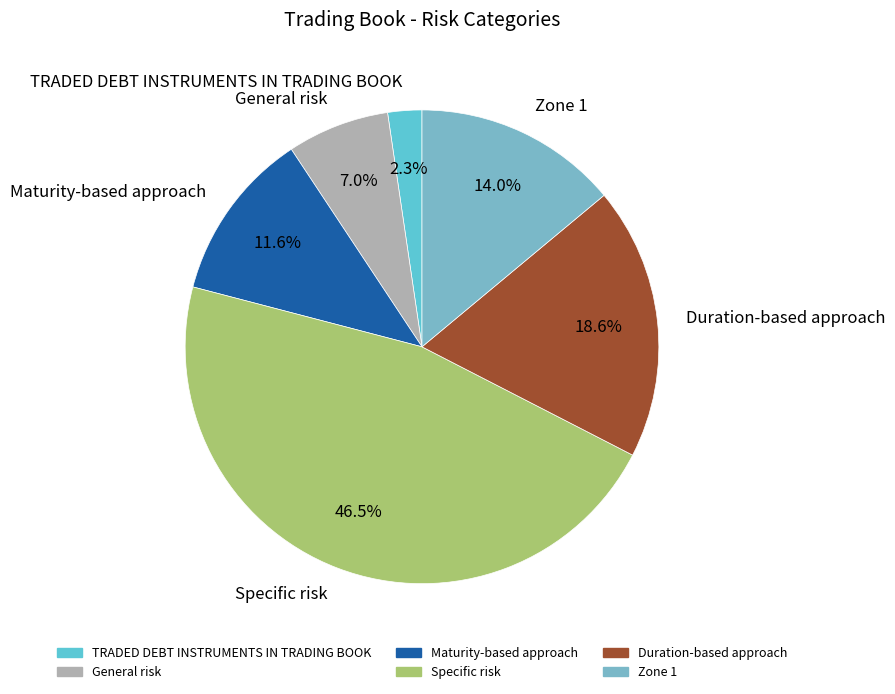

Between Zone 1 and Specific risk, which is larger?

Specific risk